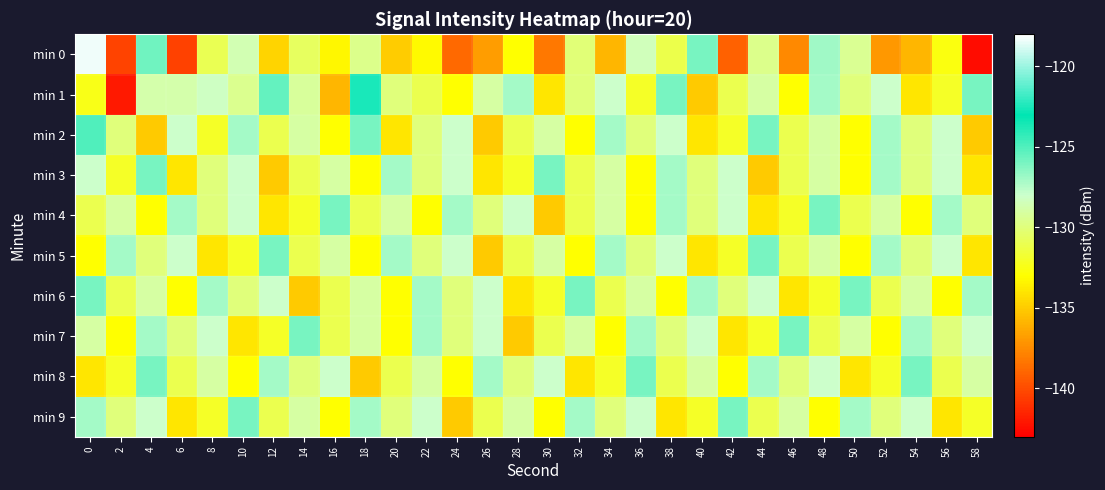

Rank the series at 8 from highest to lowest value.

min 6, min 7, min 1, min 8, min 3, min 4, min 0, min 2, min 9, min 5